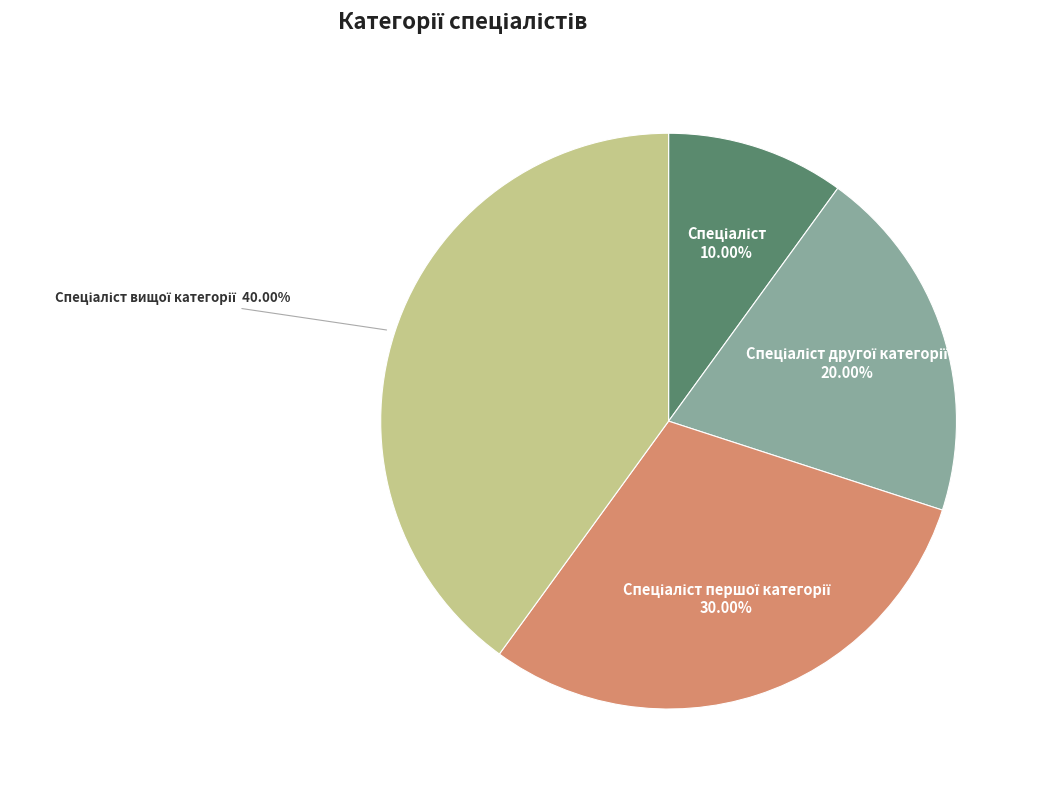

Does any single category account for the majority?

No